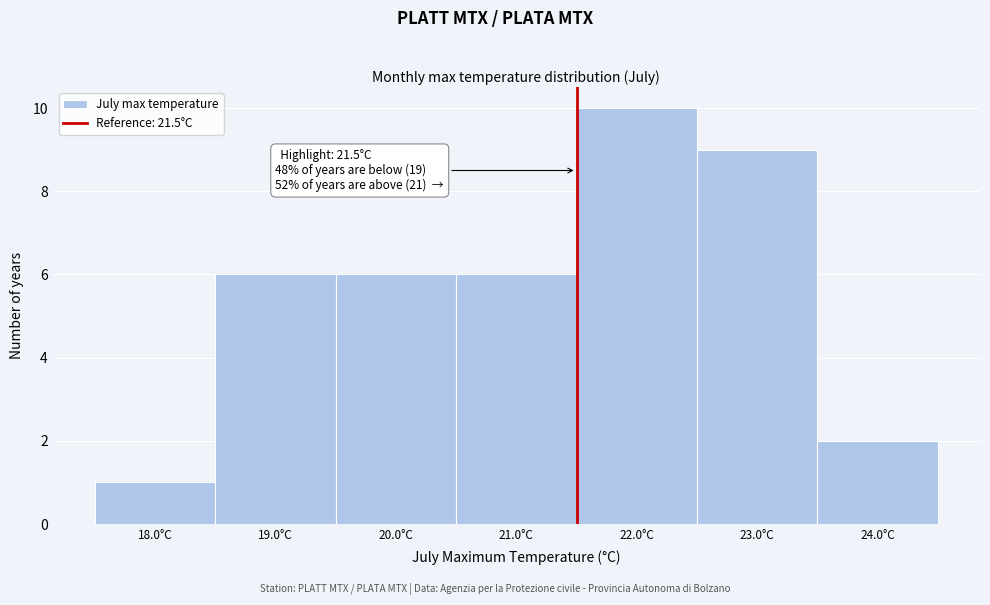

Over which range of the x-axis is the bar tallest?

21.5 to 22.5